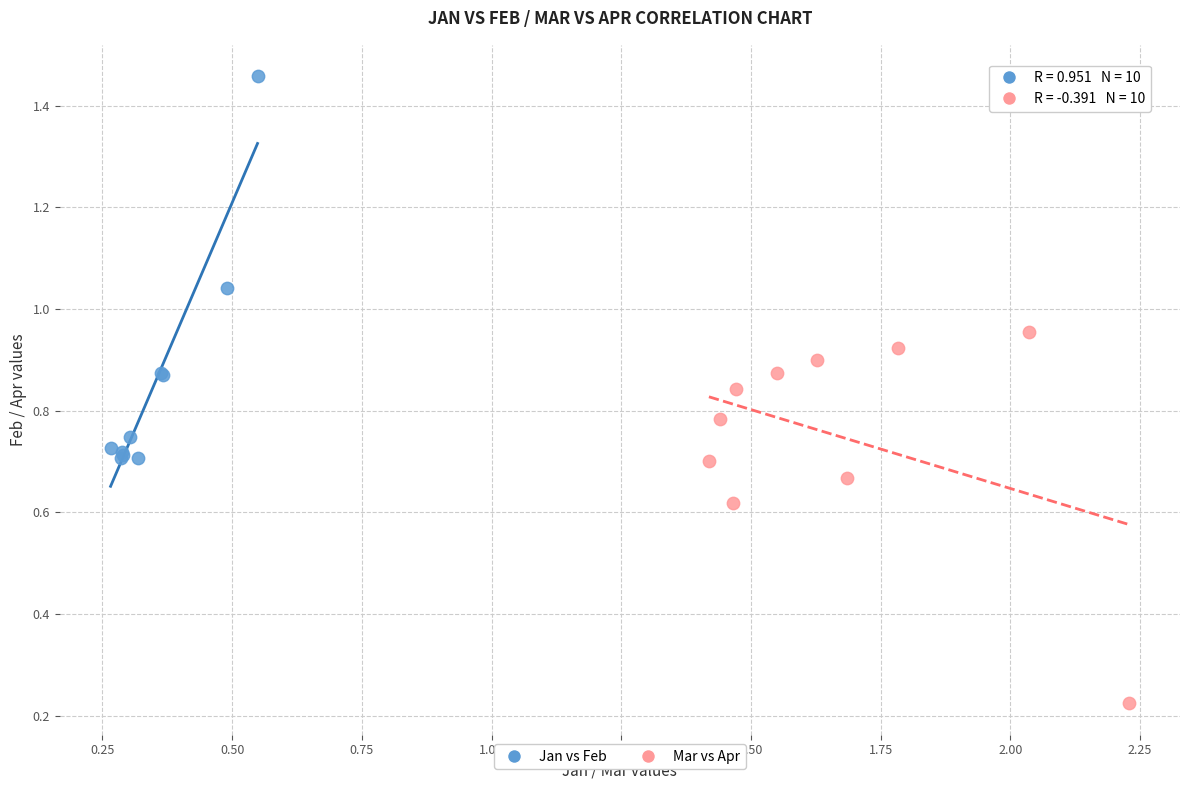

What are all the series names shown in the legend?

Jan vs Feb, Mar vs Apr